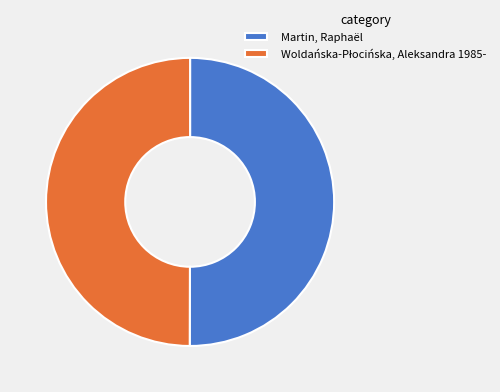

True or false: Martin, Raphaël accounts for 50% of the total.

True